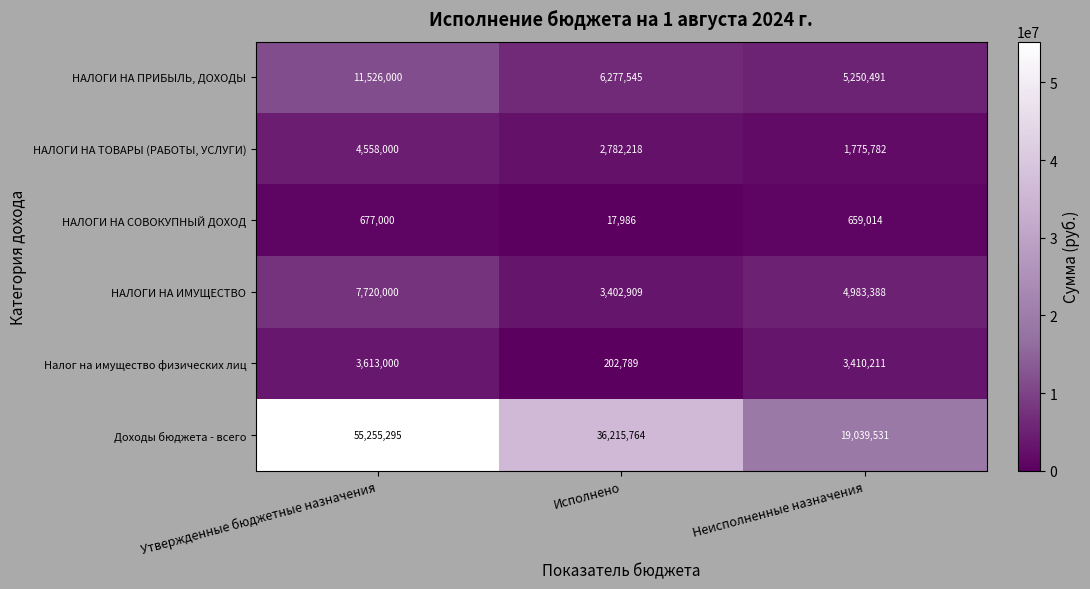

Count the number of data series in this chart.

6